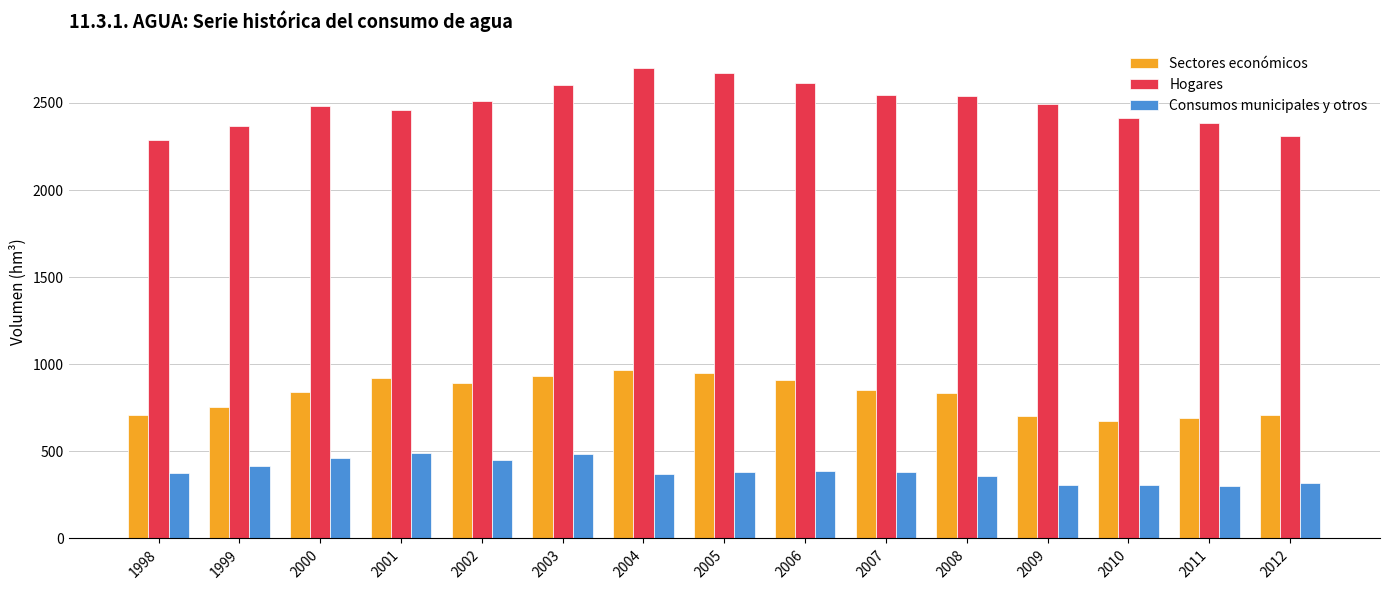

Which series changed the most between 1998 and 2001?

Sectores económicos